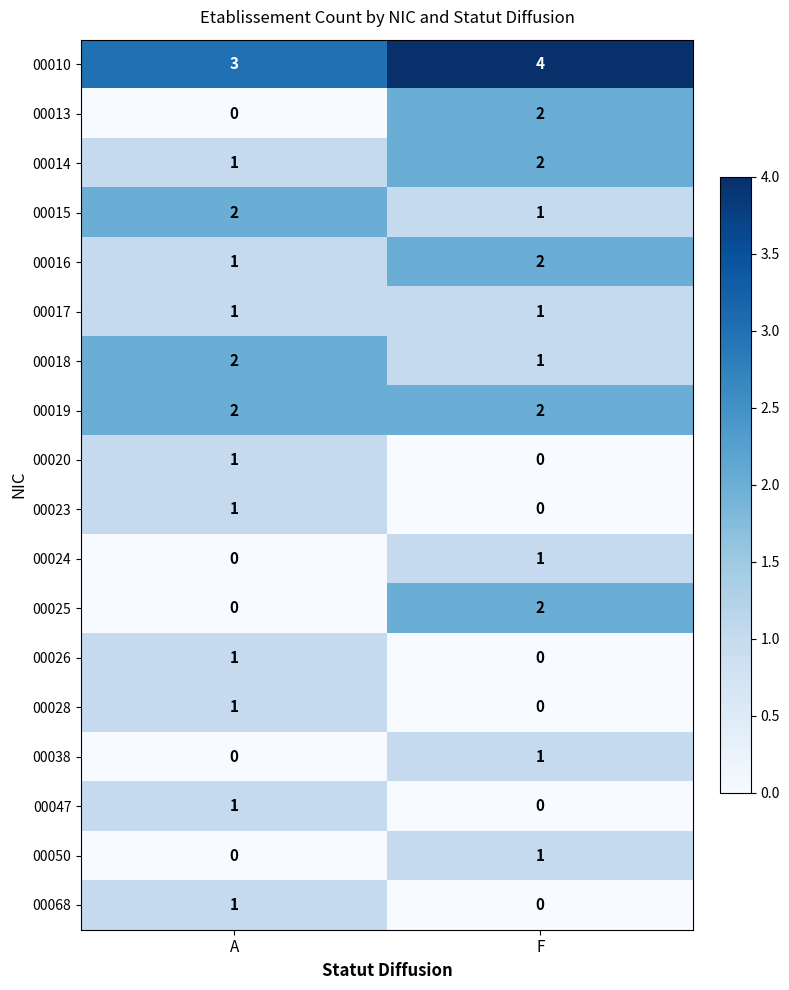

List the labels in order of 00068 value, smallest first.

F, A